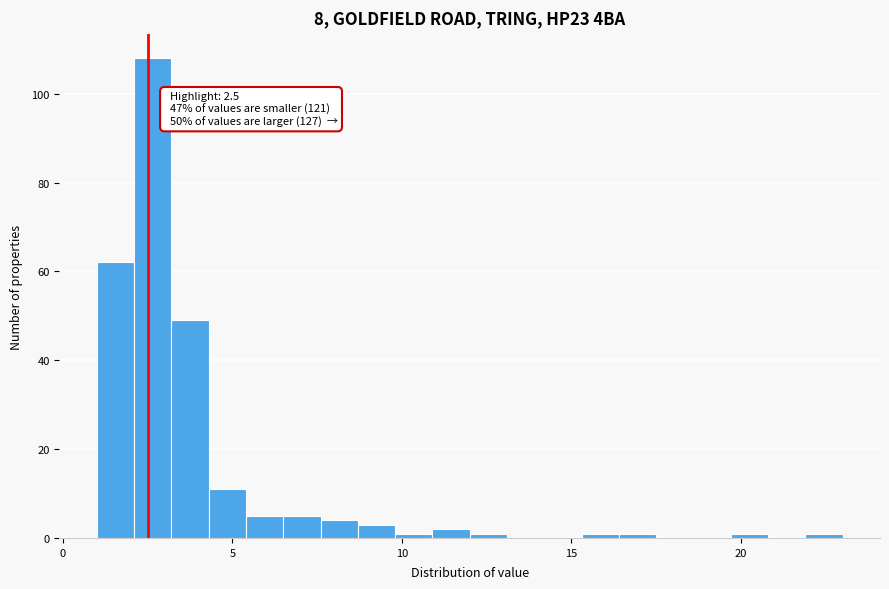

Read against the x-axis, roughly where is the centre of the tallest bar?

2.5